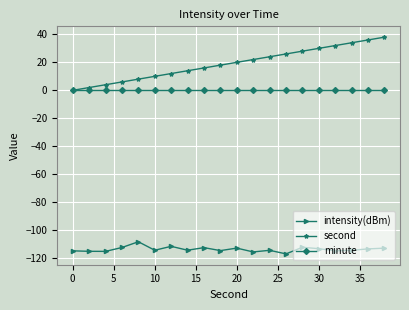

True or false: intensity(dBm) and second cross at least once.

False